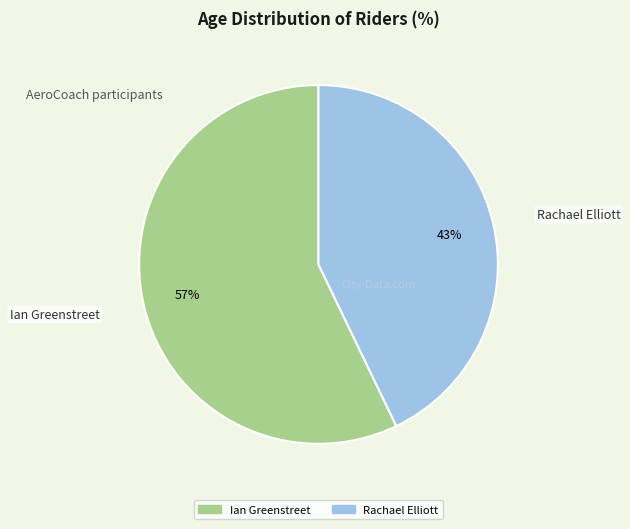

To the nearest percent, what is the difference between the largest and smallest slice percentages?

14%